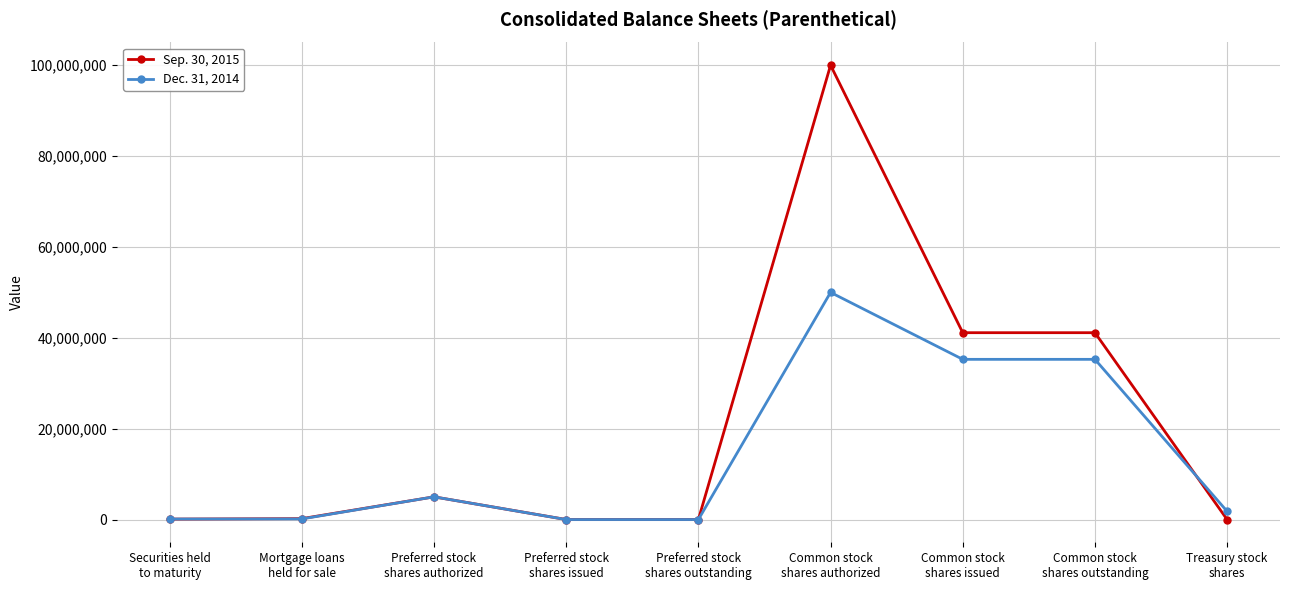

Which series has the widest spread of values?

Sep. 30, 2015